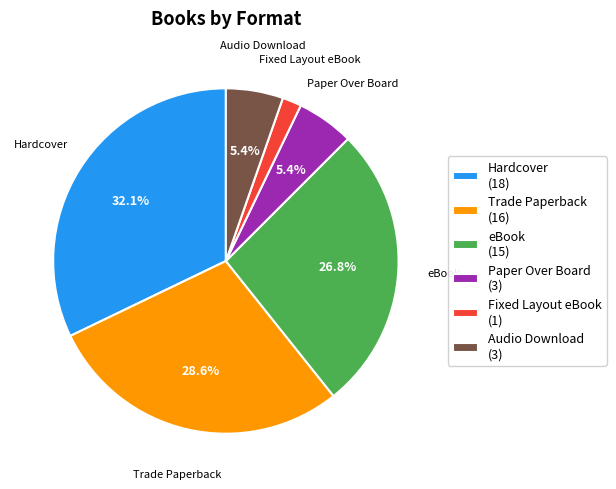

What portion of the pie excludes Trade Paperback (16)?

71.4%